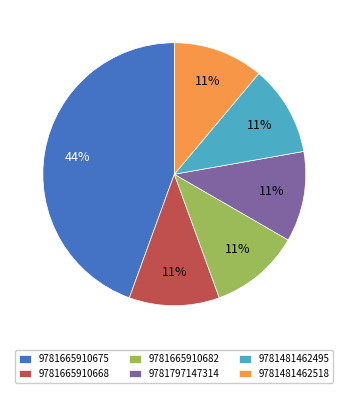

Between 9781481462518 and 9781665910675, which is larger?

9781665910675